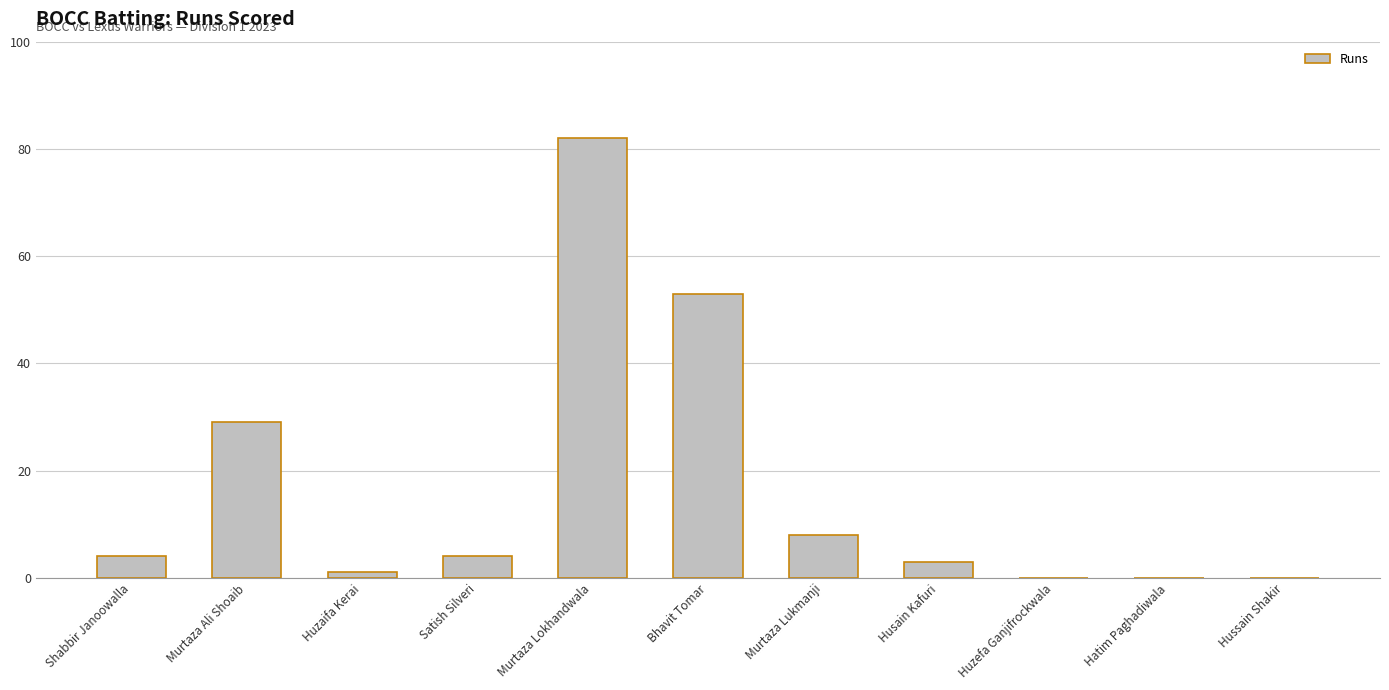

Which has a higher value, Bhavit Tomar or Hatim Paghadiwala?

Bhavit Tomar